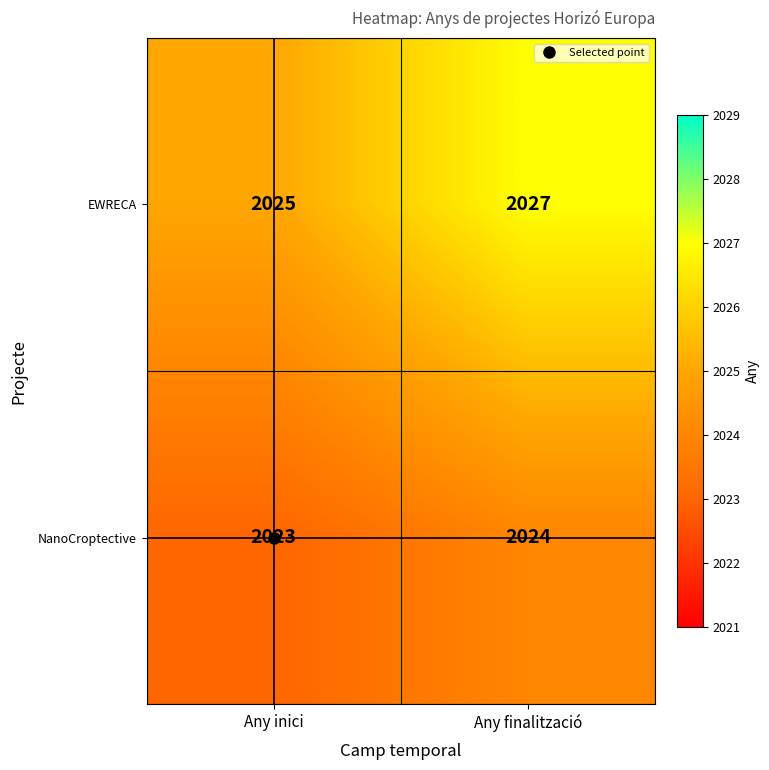

What is the greatest value displayed?

2027